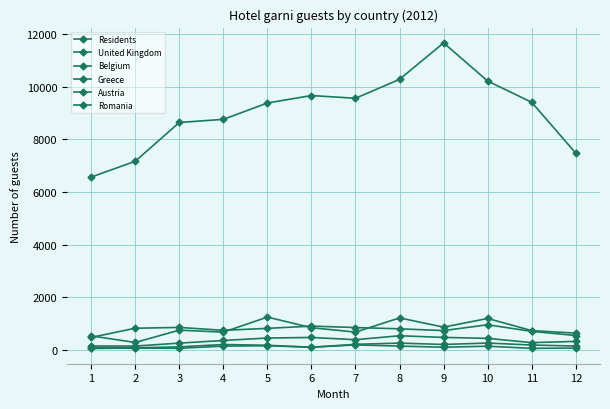

True or false: Romania and Belgium cross at least once.

False